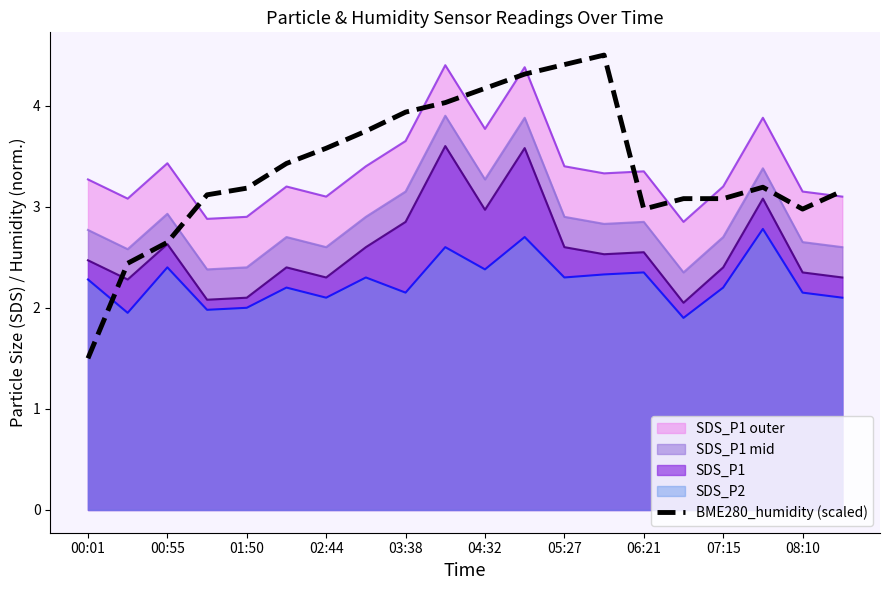

True or false: SDS_P1 and SDS_P1 outer intersect in this chart.

False